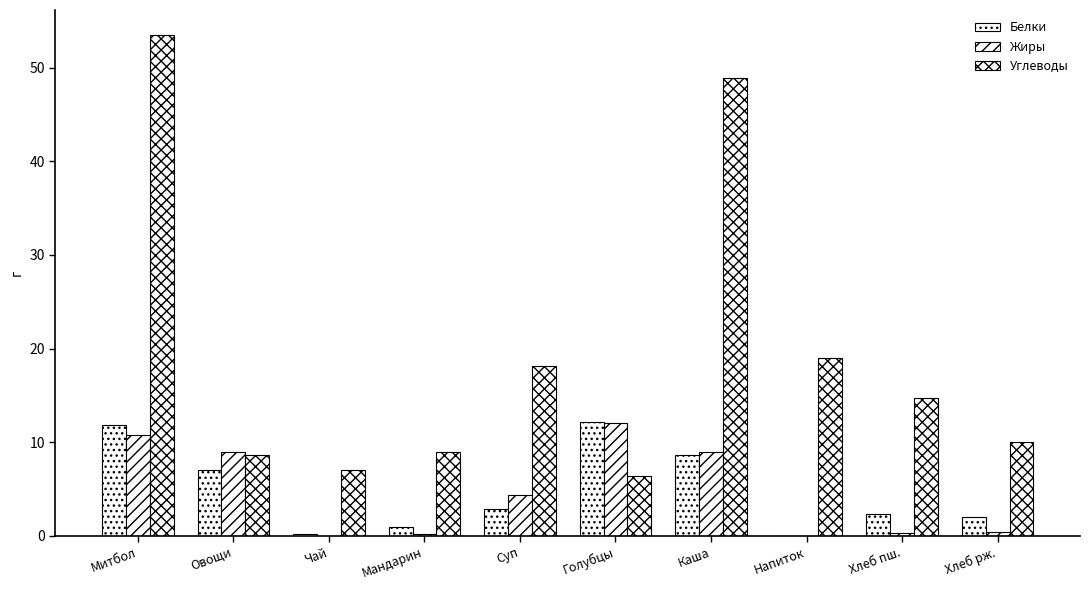

How many groups of bars are there?

10